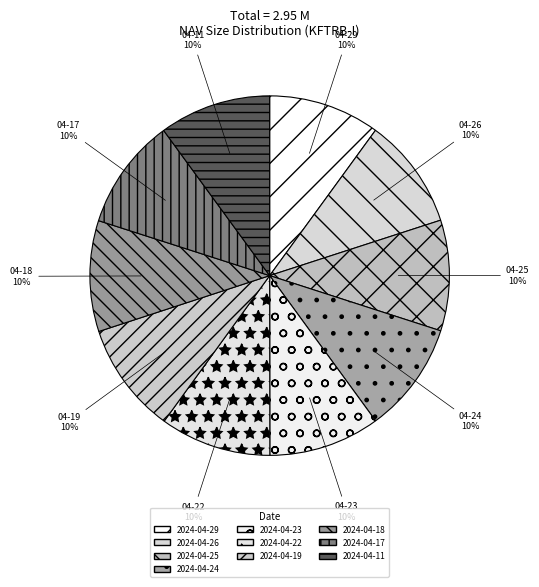

True or false: 2024-04-18 accounts for 10% of the total.

True